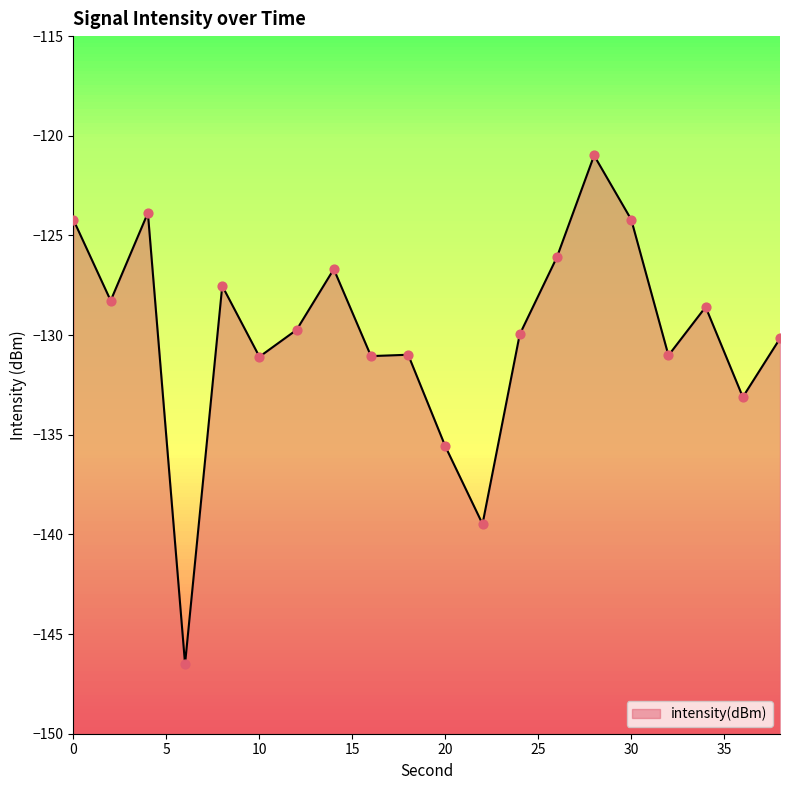

What is the change in value from 0 to 38?

-5.9